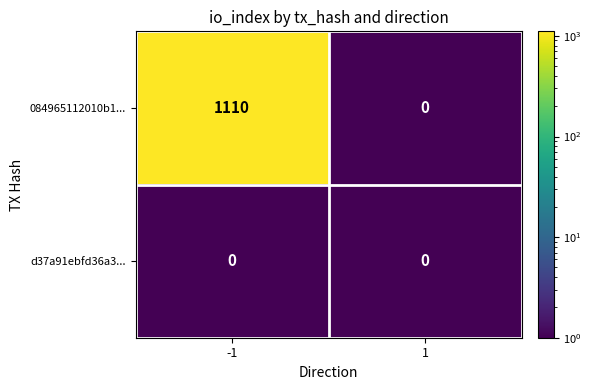

What is the highest value of the 084965112010b1... series?

1110